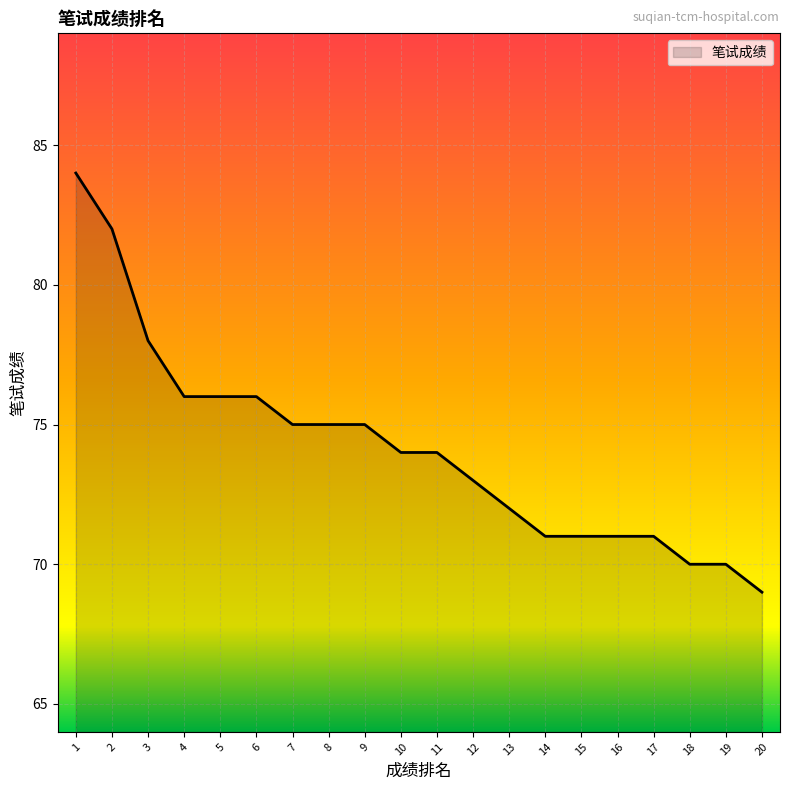

Approximately how many times larger is the value at 10 compared to 19?

1.1